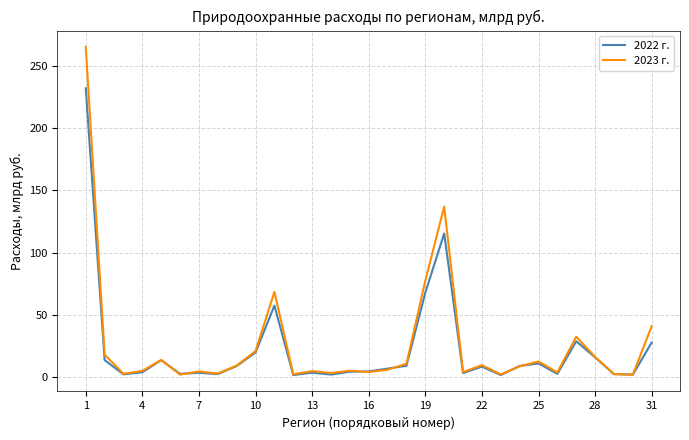

Which series has the widest spread of values?

2023 г.